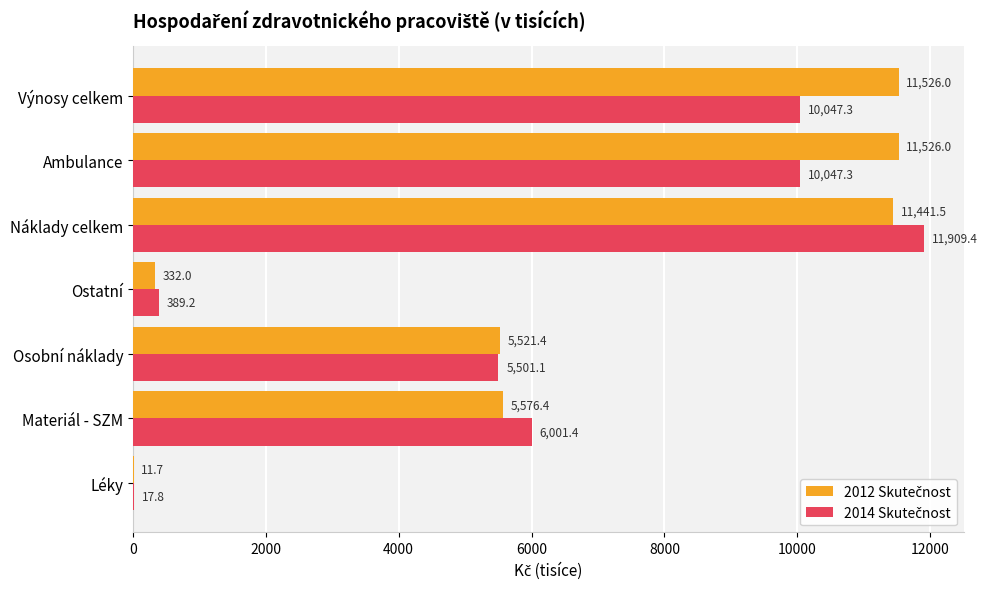

At which category does the chart reach its peak across all series?

Náklady celkem